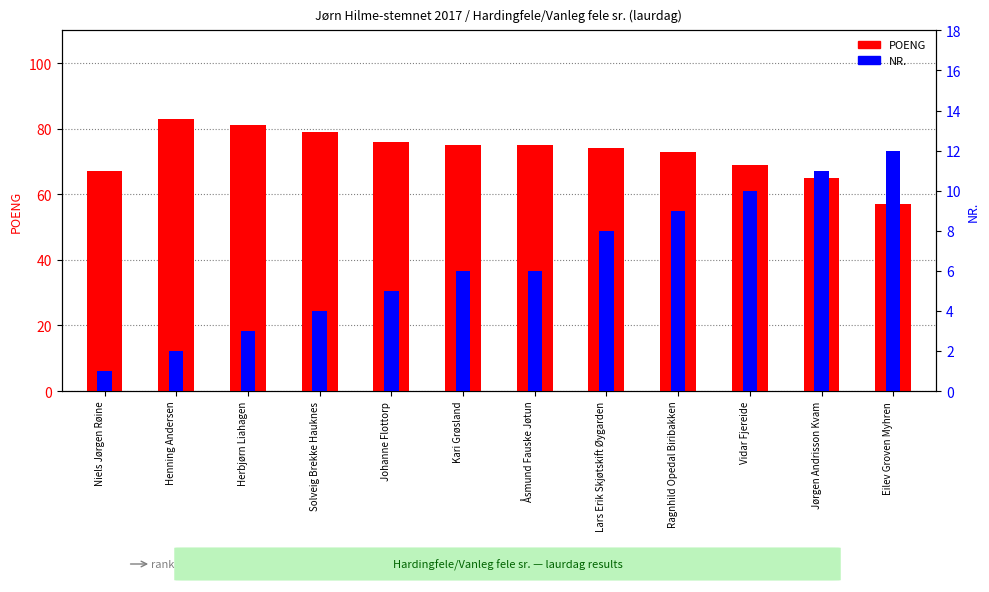

Which series has the largest total across all categories?

POENG